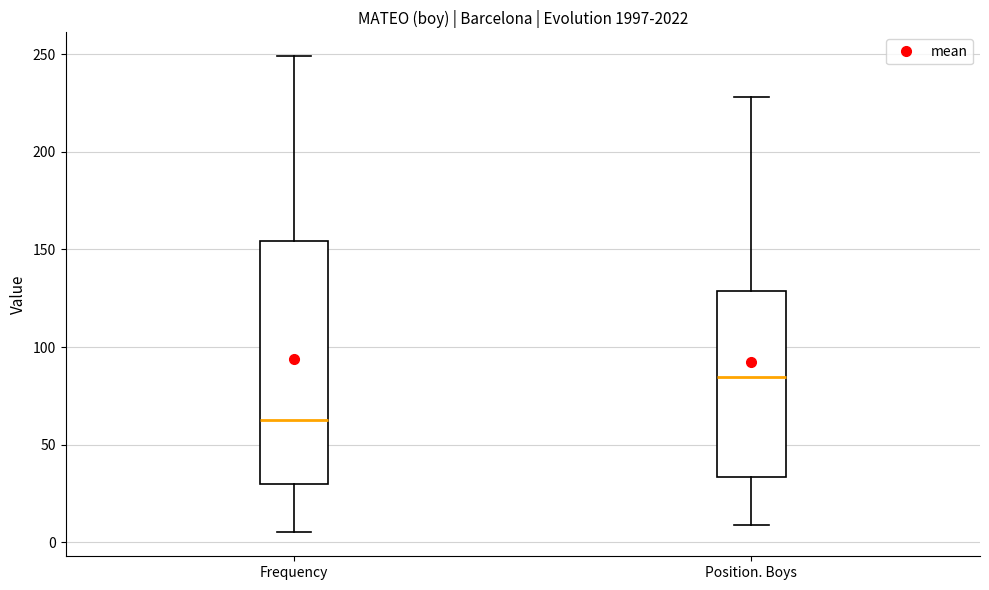

Which box is the tallest, from its lower edge to its upper edge?

Frequency